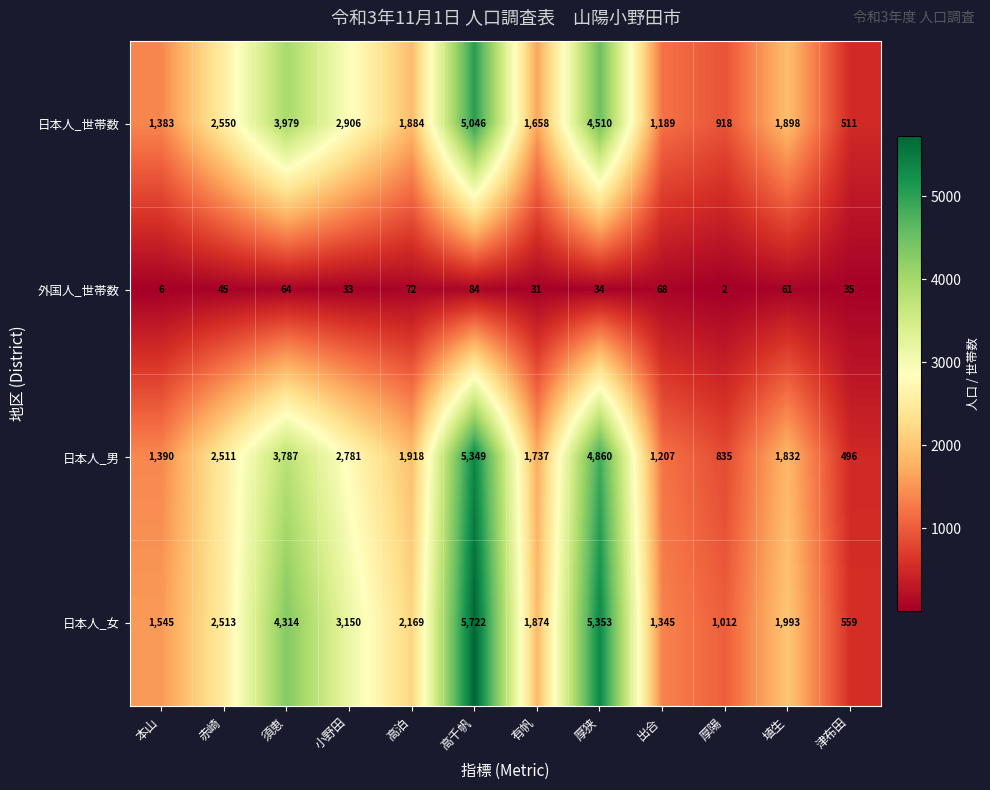

Which series changed the most between 本山 and 赤崎?

日本人_世帯数